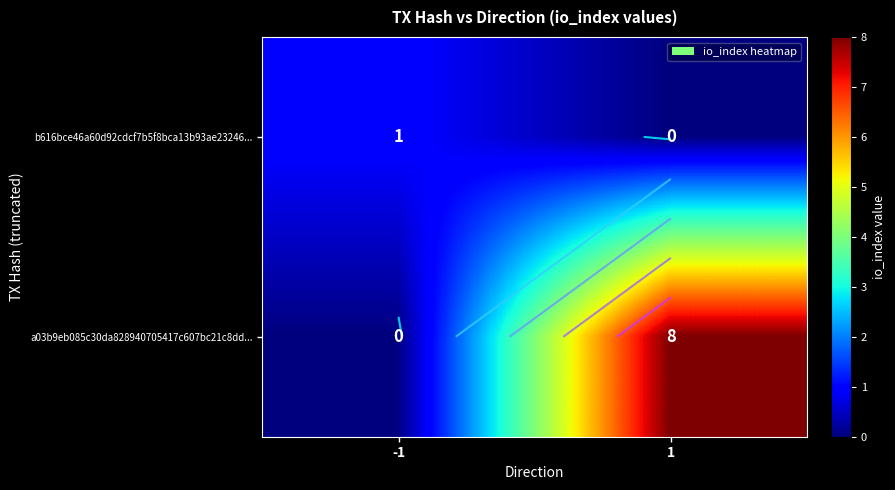

Is it true that b616bce46a60d92cdcf7b5f8bca13b93ae23246... equals 1 at -1?

False